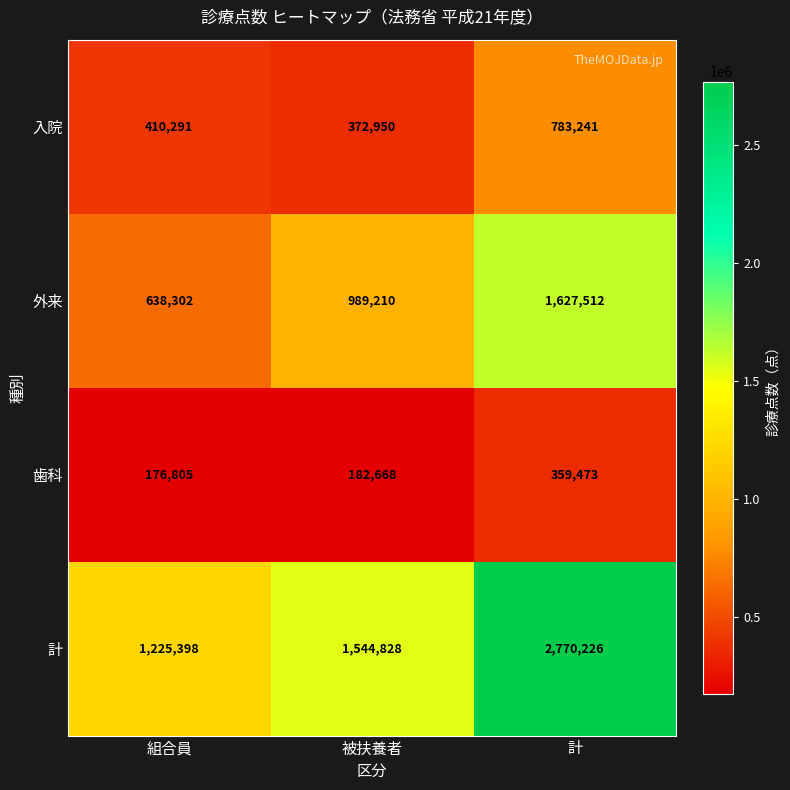

What is the sum of the 計 values at 組合員 and 被扶養者?

2770226